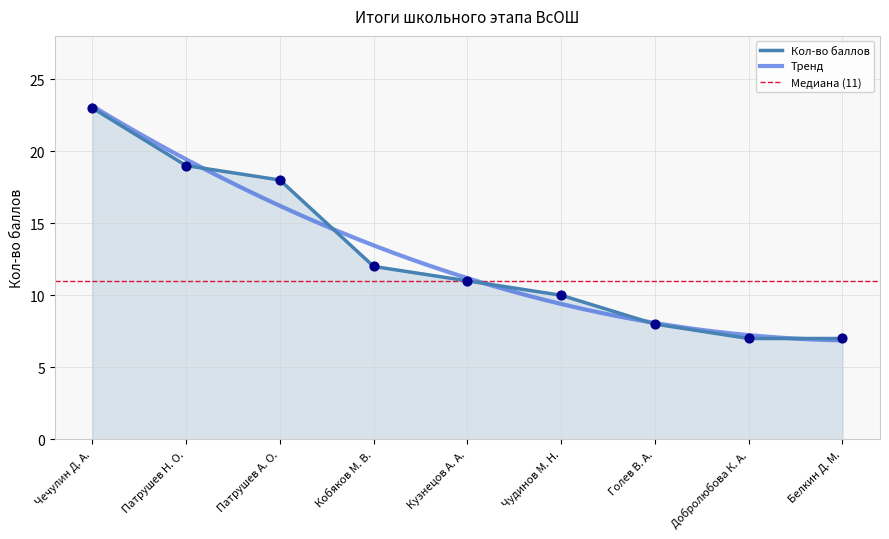

Approximately how many times larger is the value at Патрушев А. О. compared to Добролюбова К. А.?

2.6